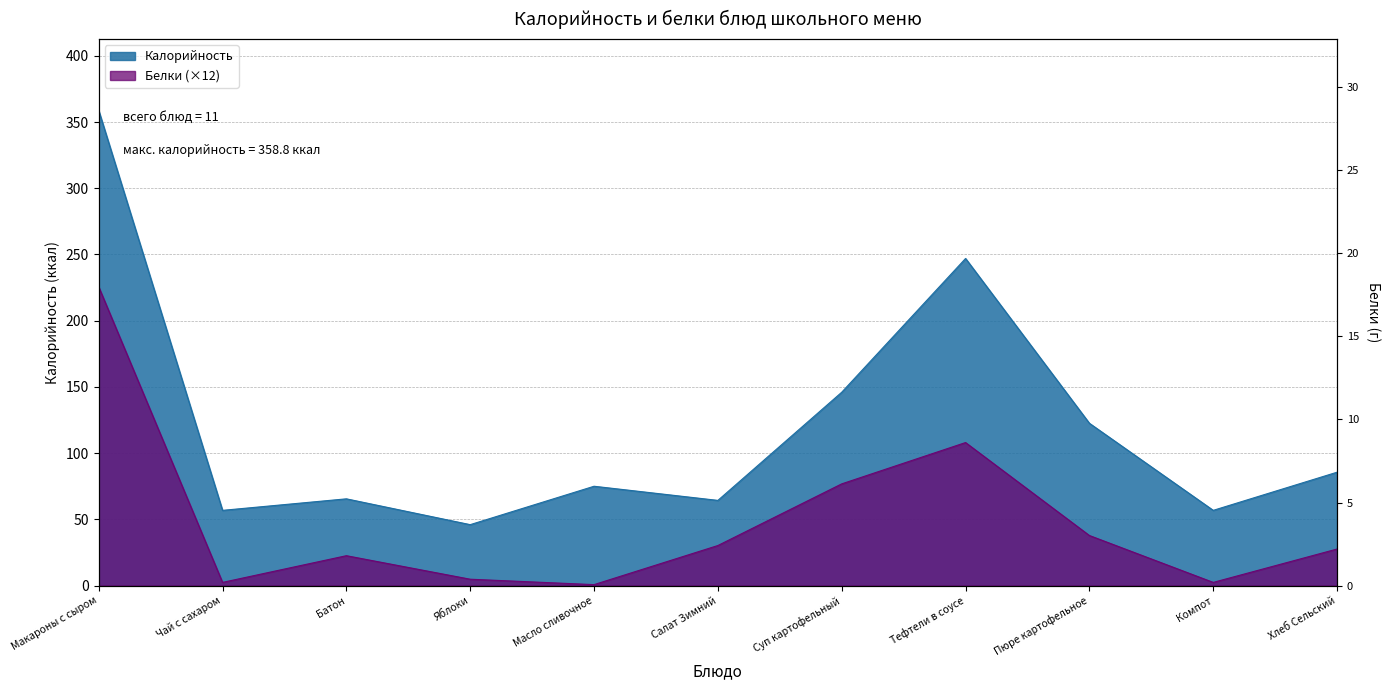

What is the difference between the Белки values at Компот and Батон?

20.2